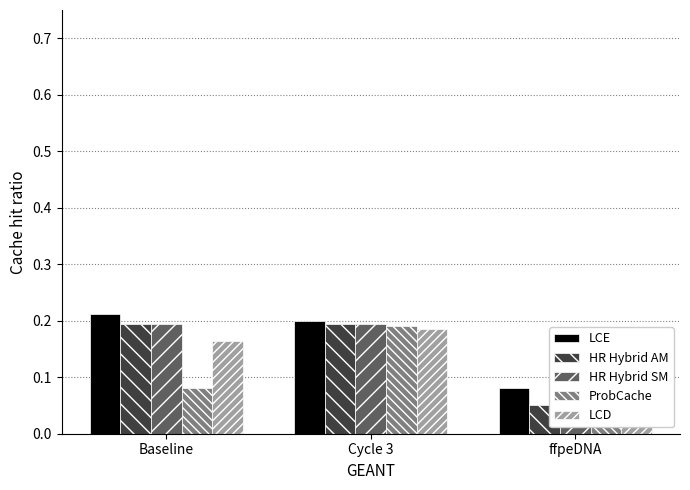

What is the label of the 3rd bar from the left?

ffpeDNA